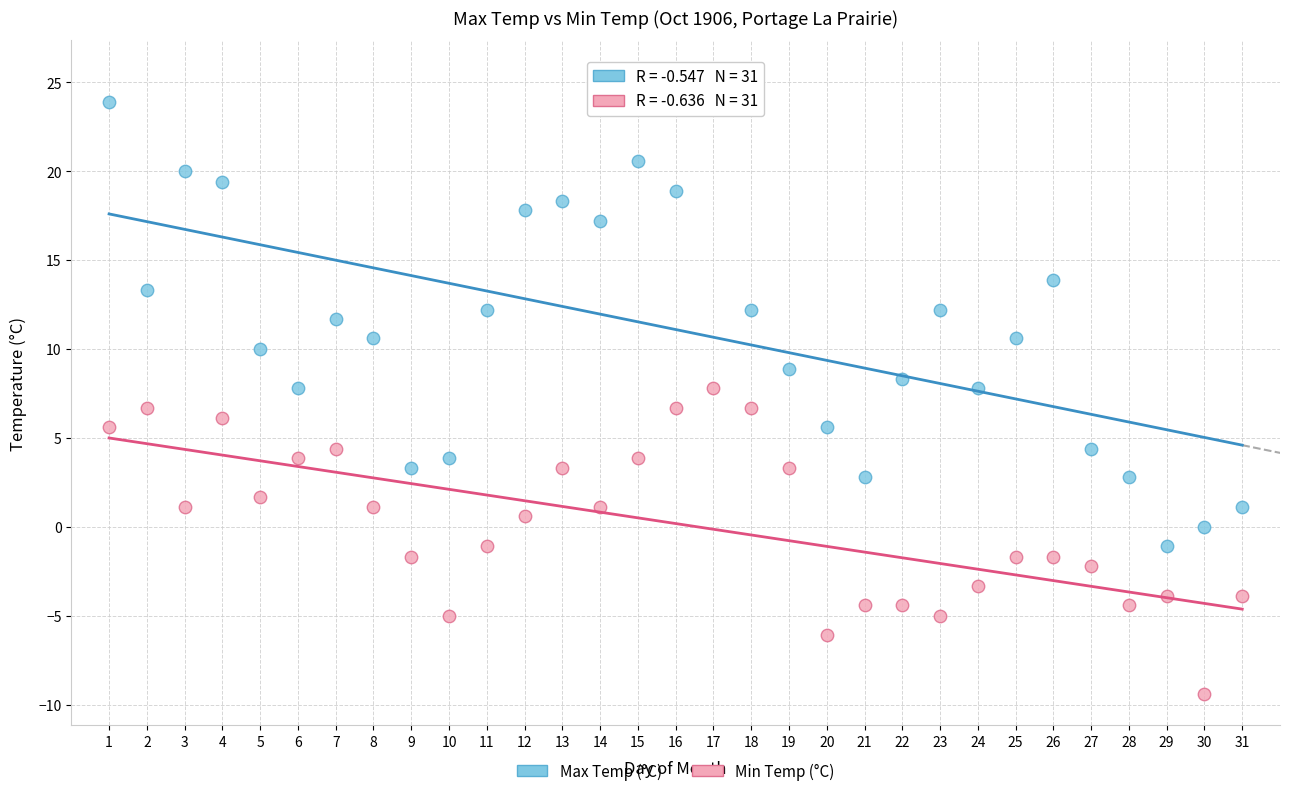

Which series contains the highest Y value?

Max Temp (°C)